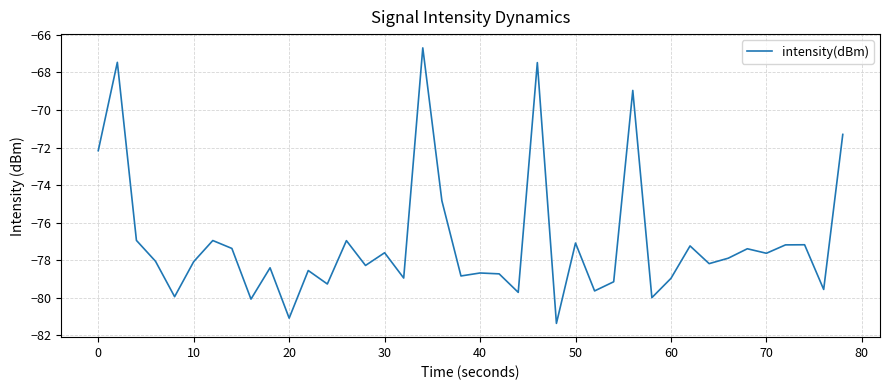

What is the difference between the maximum and minimum values?

14.7